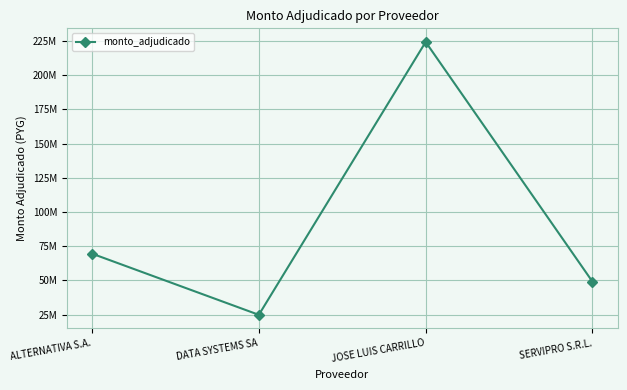

Which category has the lowest value across all series?

DATA SYSTEMS SA